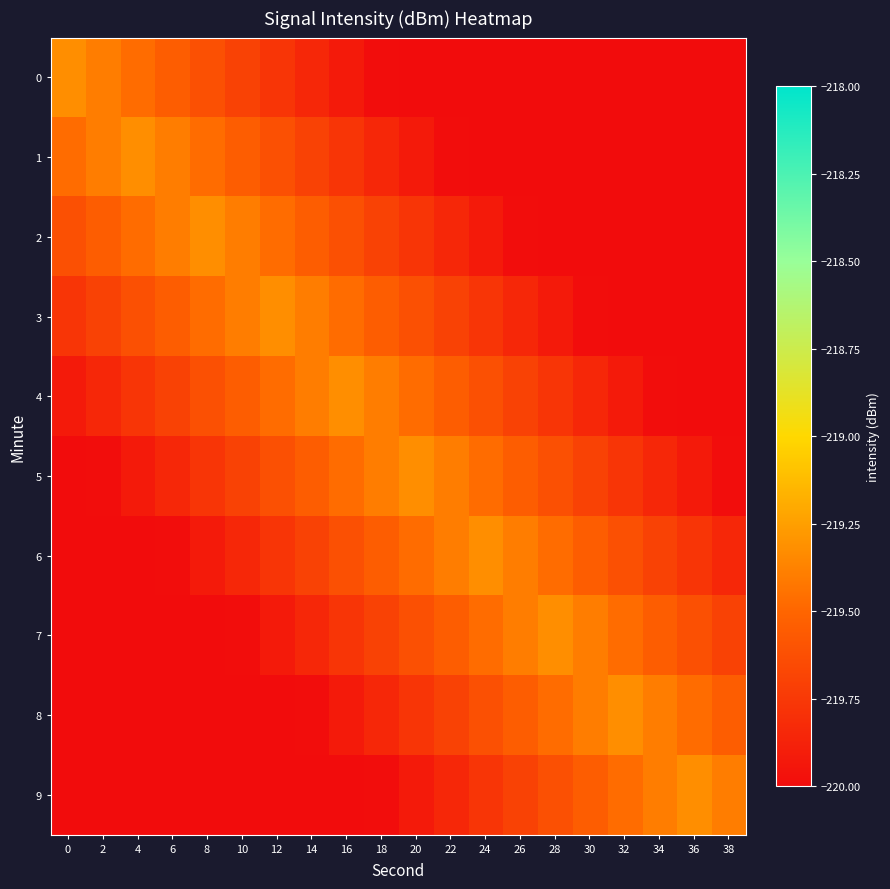

Reading left to right, extract all data points from this chart.

0: 0=-219.3	2=-219.4	4=-219.5	6=-219.5	8=-219.6	10=-219.7	12=-219.8	14=-219.8	16=-219.9	18=-220.0	20=-220.1	22=-220.1	24=-220.2	26=-220.3	28=-220.4	30=-220.4	32=-220.5	34=-220.6	36=-220.7	38=-220.7
1: 0=-219.5	2=-219.4	4=-219.3	6=-219.4	8=-219.5	10=-219.5	12=-219.6	14=-219.7	16=-219.8	18=-219.8	20=-219.9	22=-220.0	24=-220.1	26=-220.1	28=-220.2	30=-220.3	32=-220.4	34=-220.4	36=-220.5	38=-220.6
2: 0=-219.6	2=-219.5	4=-219.5	6=-219.4	8=-219.3	10=-219.4	12=-219.5	14=-219.5	16=-219.6	18=-219.7	20=-219.8	22=-219.8	24=-219.9	26=-220.0	28=-220.1	30=-220.1	32=-220.2	34=-220.3	36=-220.4	38=-220.4
3: 0=-219.8	2=-219.7	4=-219.6	6=-219.5	8=-219.5	10=-219.4	12=-219.3	14=-219.4	16=-219.5	18=-219.5	20=-219.6	22=-219.7	24=-219.8	26=-219.8	28=-219.9	30=-220.0	32=-220.1	34=-220.1	36=-220.2	38=-220.3
4: 0=-219.9	2=-219.8	4=-219.8	6=-219.7	8=-219.6	10=-219.5	12=-219.5	14=-219.4	16=-219.3	18=-219.4	20=-219.5	22=-219.5	24=-219.6	26=-219.7	28=-219.8	30=-219.8	32=-219.9	34=-220.0	36=-220.1	38=-220.1
5: 0=-220.1	2=-220.0	4=-219.9	6=-219.8	8=-219.8	10=-219.7	12=-219.6	14=-219.5	16=-219.5	18=-219.4	20=-219.3	22=-219.4	24=-219.5	26=-219.5	28=-219.6	30=-219.7	32=-219.8	34=-219.8	36=-219.9	38=-220.0
6: 0=-220.2	2=-220.1	4=-220.1	6=-220.0	8=-219.9	10=-219.8	12=-219.8	14=-219.7	16=-219.6	18=-219.5	20=-219.5	22=-219.4	24=-219.3	26=-219.4	28=-219.5	30=-219.5	32=-219.6	34=-219.7	36=-219.8	38=-219.8
7: 0=-220.4	2=-220.3	4=-220.2	6=-220.1	8=-220.1	10=-220.0	12=-219.9	14=-219.8	16=-219.8	18=-219.7	20=-219.6	22=-219.5	24=-219.5	26=-219.4	28=-219.3	30=-219.4	32=-219.5	34=-219.5	36=-219.6	38=-219.7
8: 0=-220.5	2=-220.4	4=-220.4	6=-220.3	8=-220.2	10=-220.1	12=-220.1	14=-220.0	16=-219.9	18=-219.8	20=-219.8	22=-219.7	24=-219.6	26=-219.5	28=-219.5	30=-219.4	32=-219.3	34=-219.4	36=-219.5	38=-219.5
9: 0=-220.7	2=-220.6	4=-220.5	6=-220.4	8=-220.4	10=-220.3	12=-220.2	14=-220.1	16=-220.1	18=-220.0	20=-219.9	22=-219.8	24=-219.8	26=-219.7	28=-219.6	30=-219.5	32=-219.5	34=-219.4	36=-219.3	38=-219.4